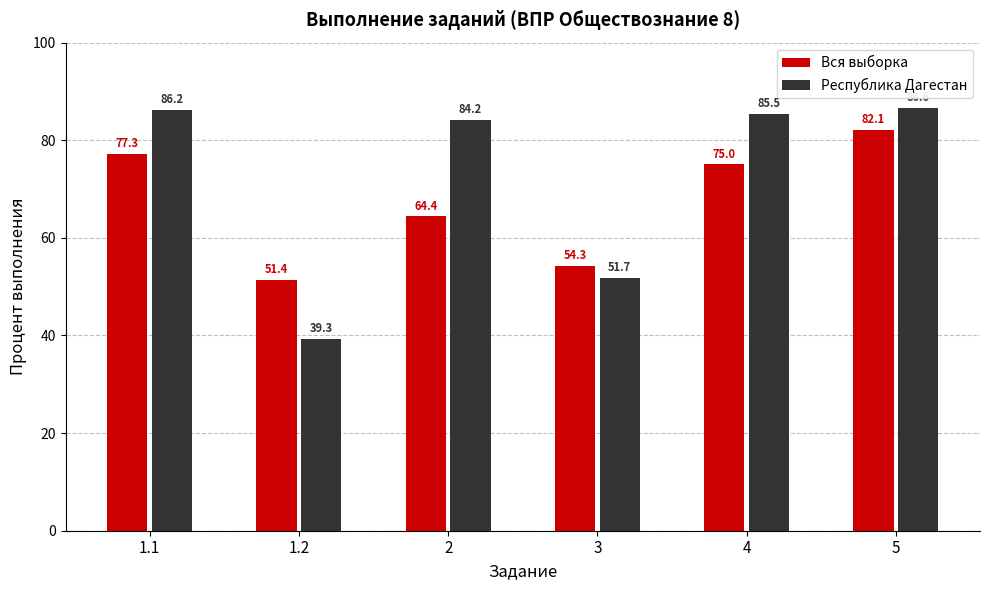

What position from the left is 3?

4